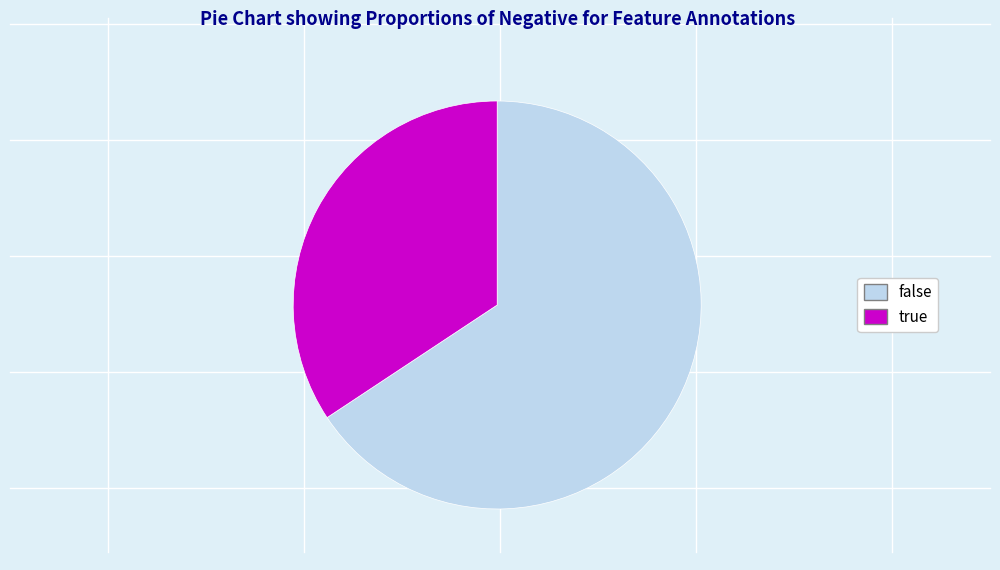

What is the largest slice in the pie chart?

false